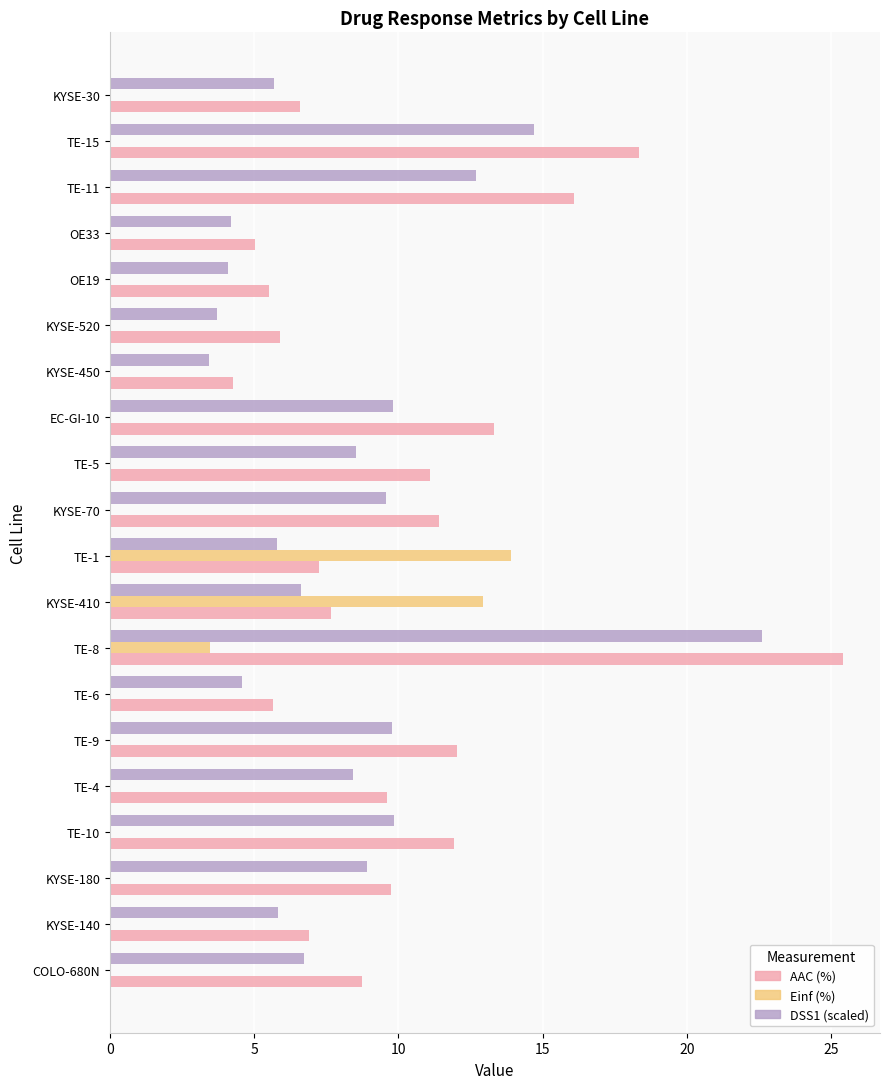

How many distinct data groups are displayed?

3